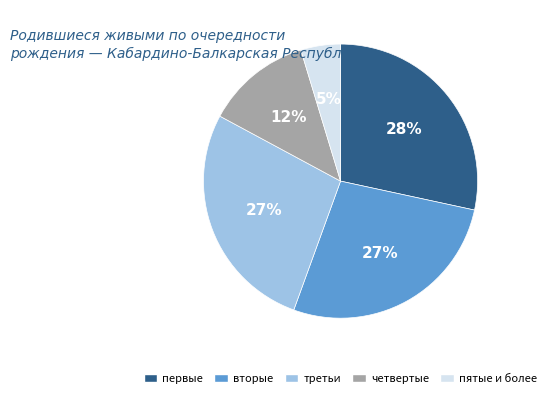

To the nearest percent, what is the average slice percentage?

20%